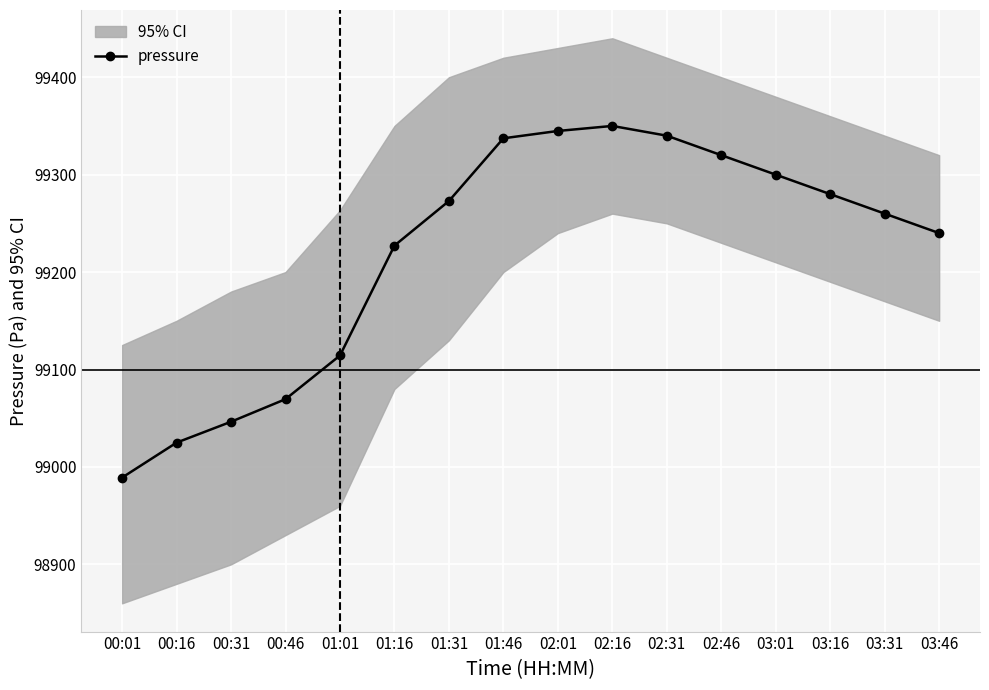

What is the difference between the maximum and second lowest values?

325.1